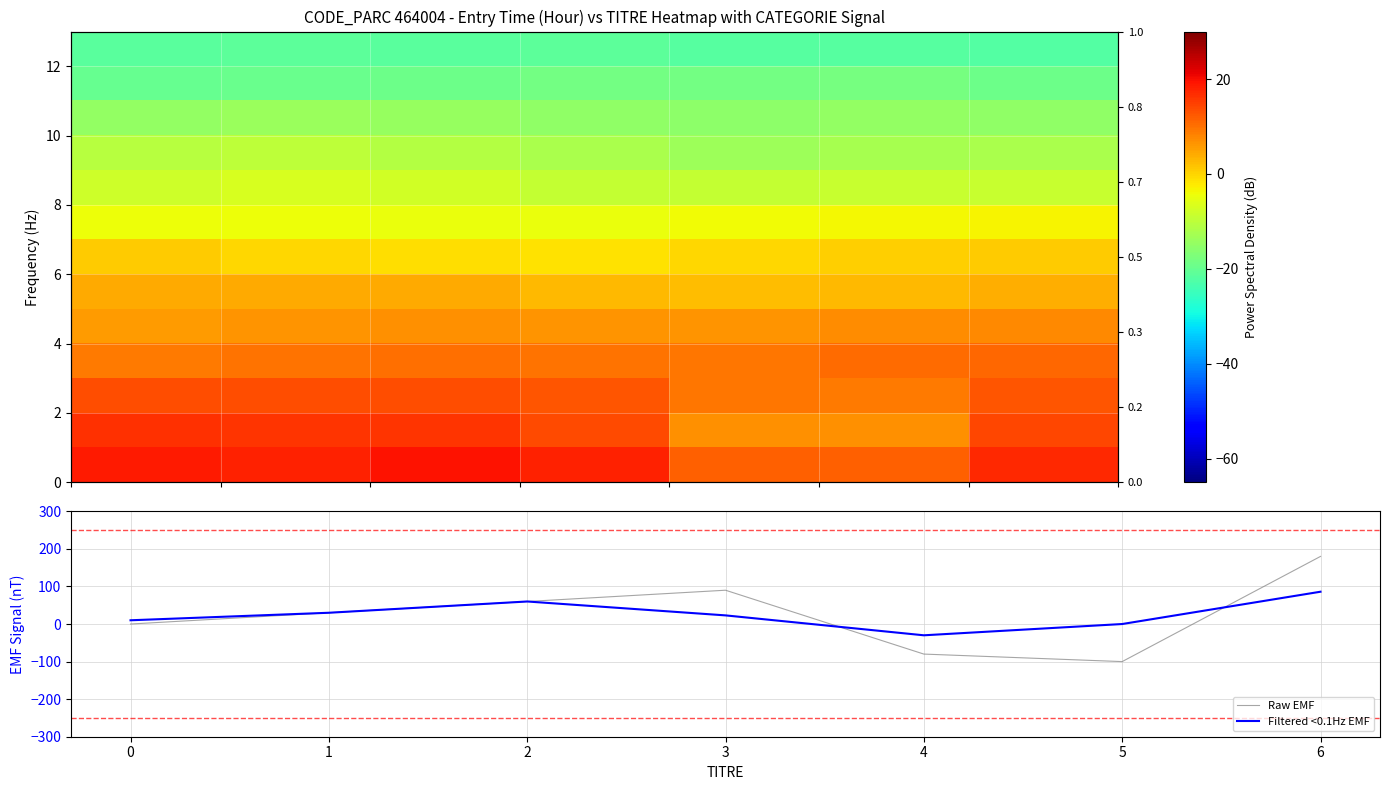

What is the highest value of the Raw EMF series?

180